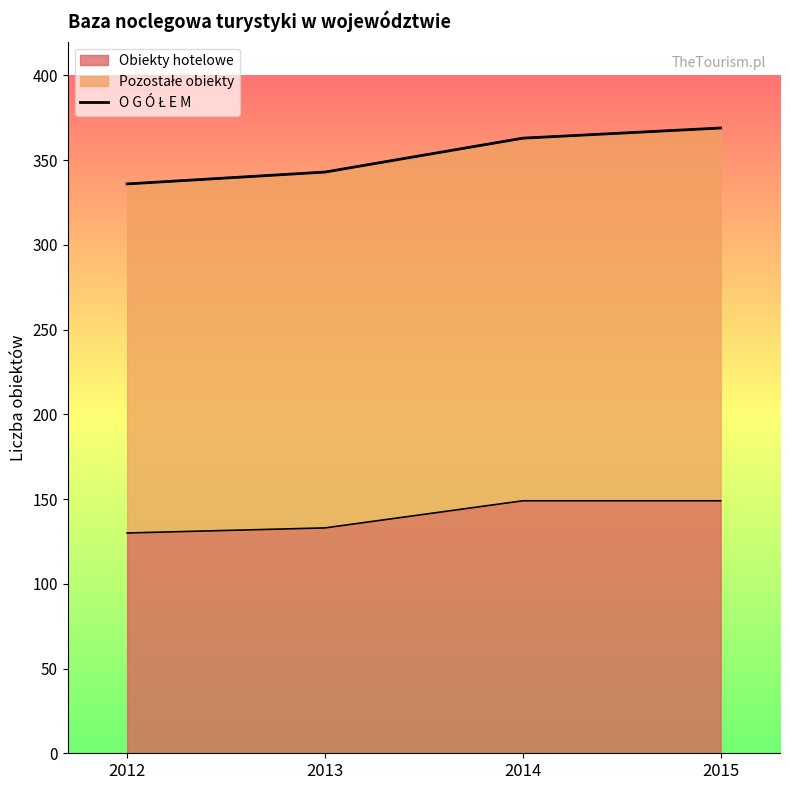

How many values are below 363?

2